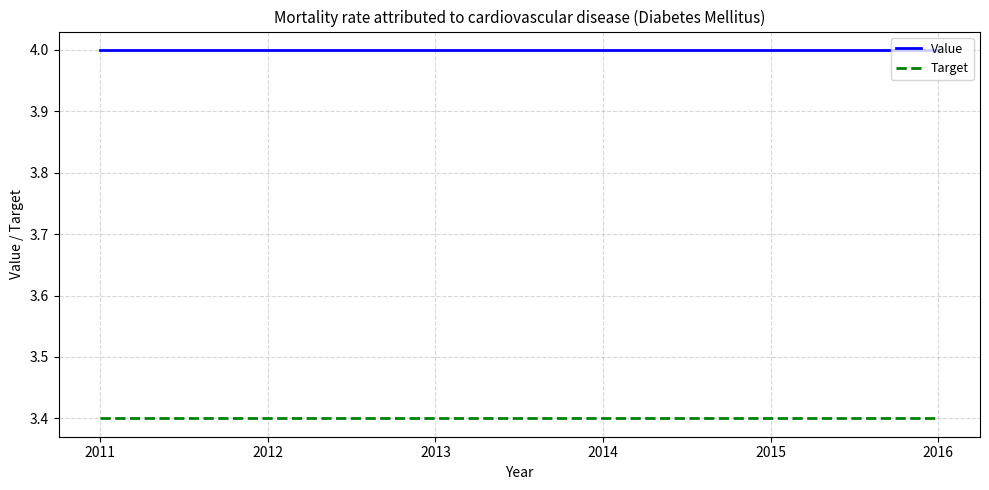

The Value series shows 6.2 at 2012. True or false?

False